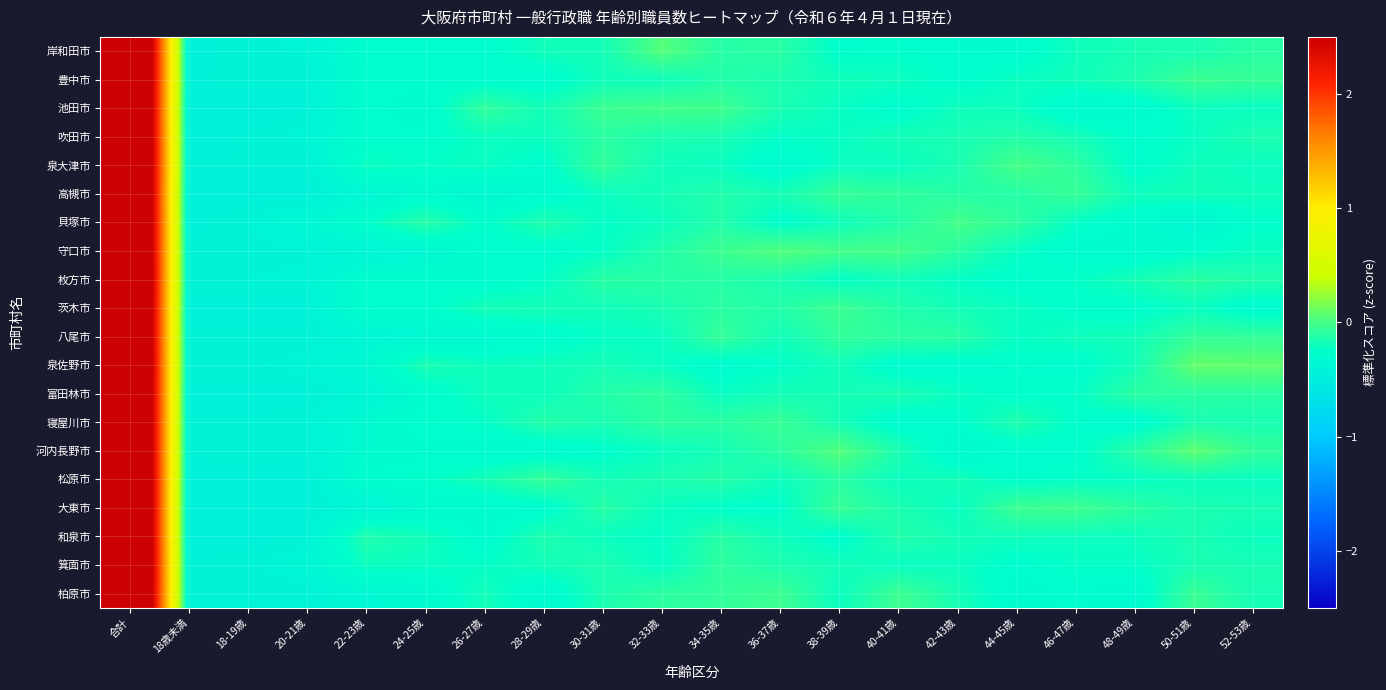

At how many categories does at least one series exceed 1?

1